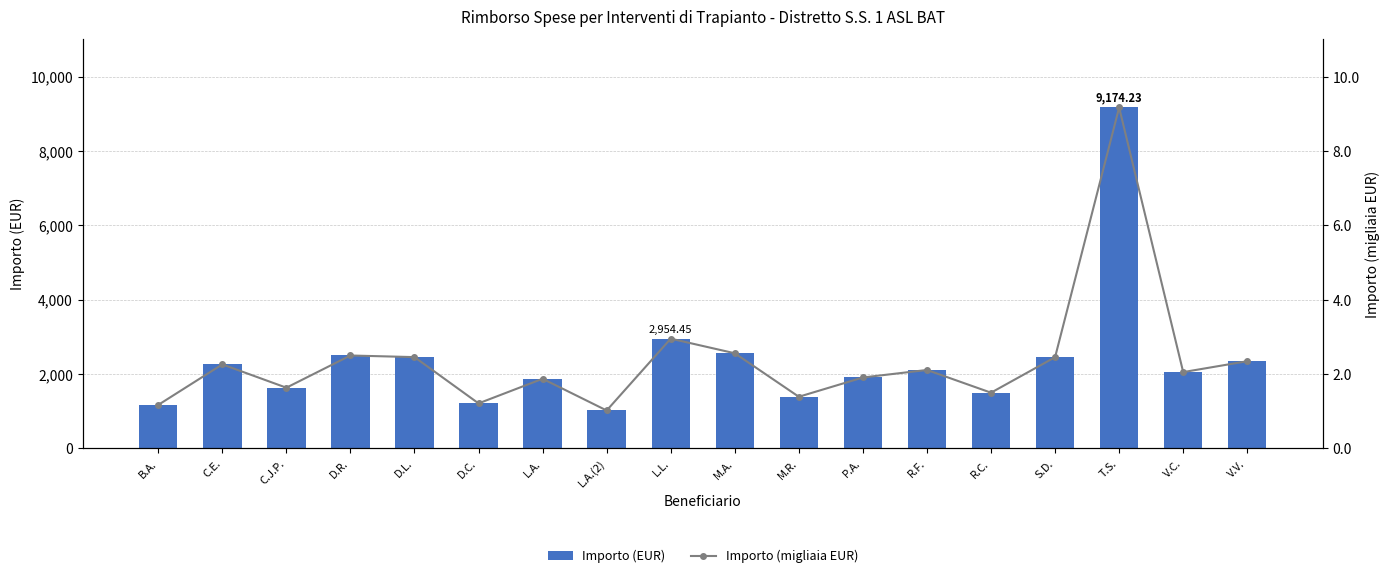

Is it true that Importo (EUR) equals 2501.4 at D.R.?

True